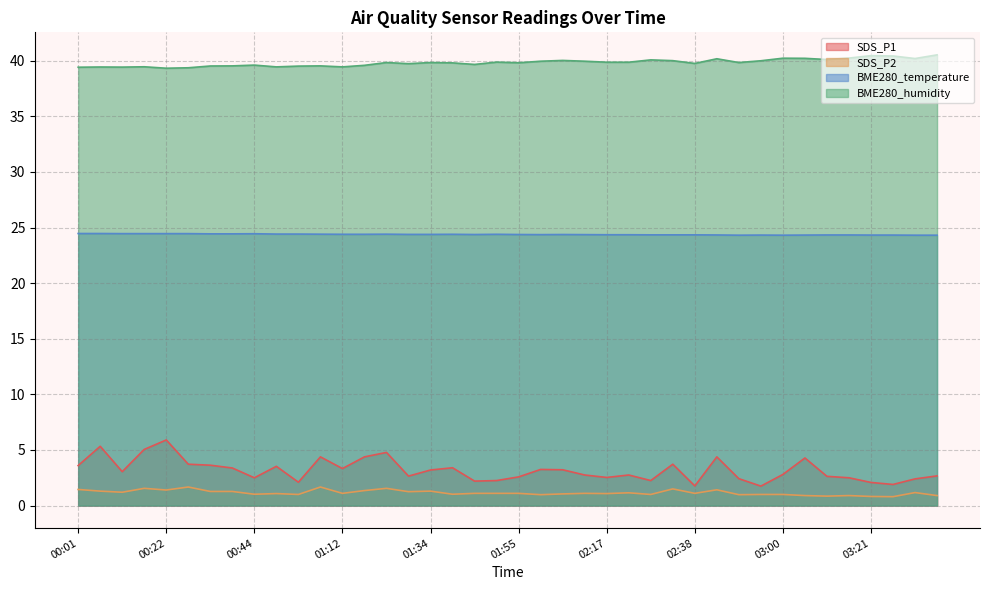

True or false: BME280_humidity and SDS_P2 cross at least once.

False